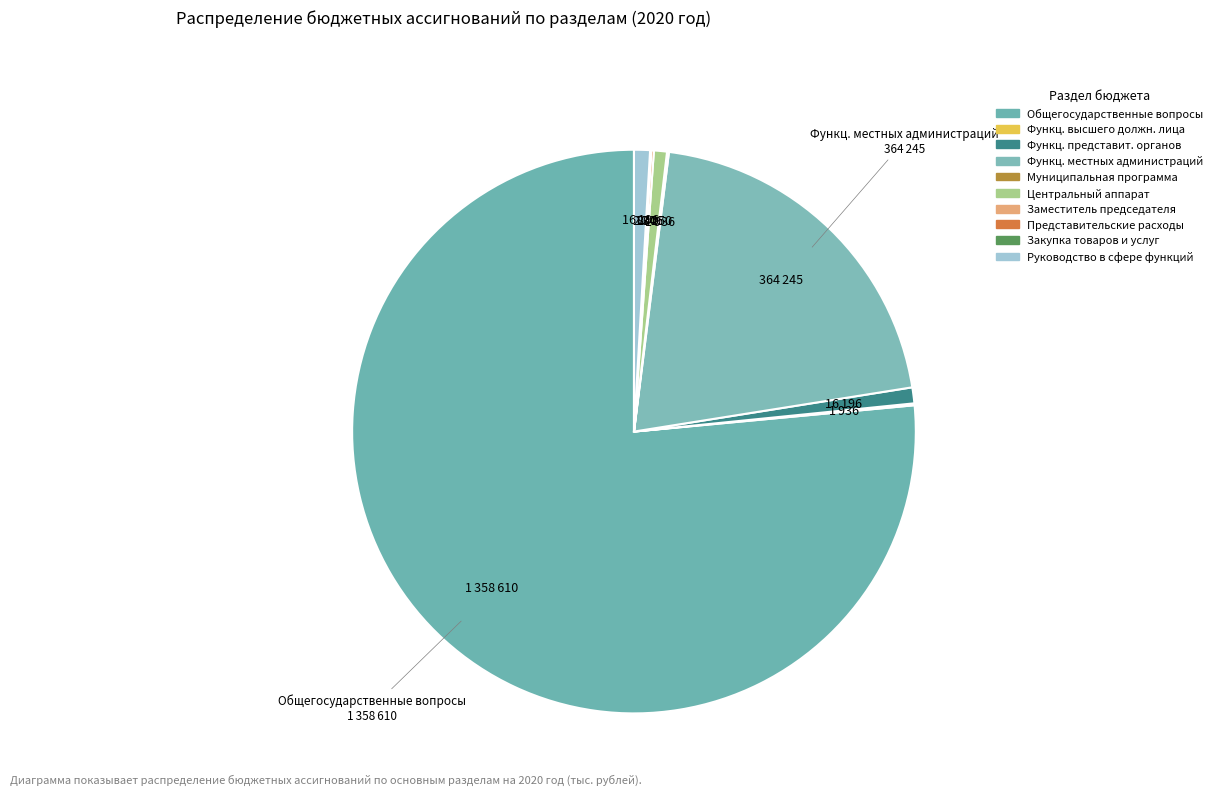

How many slices are in this pie chart?

10